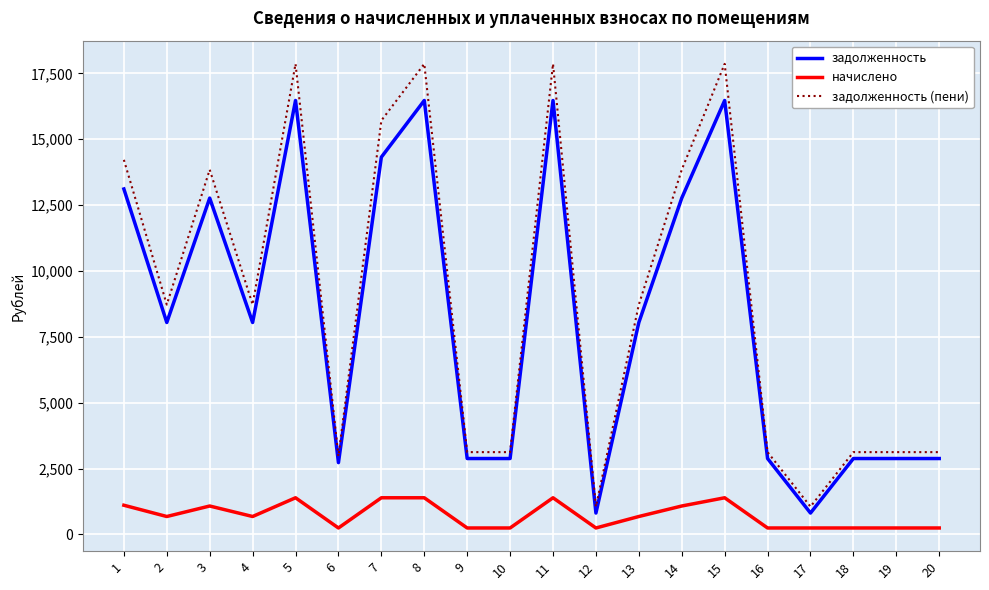

Count the number of categories in the chart.

20